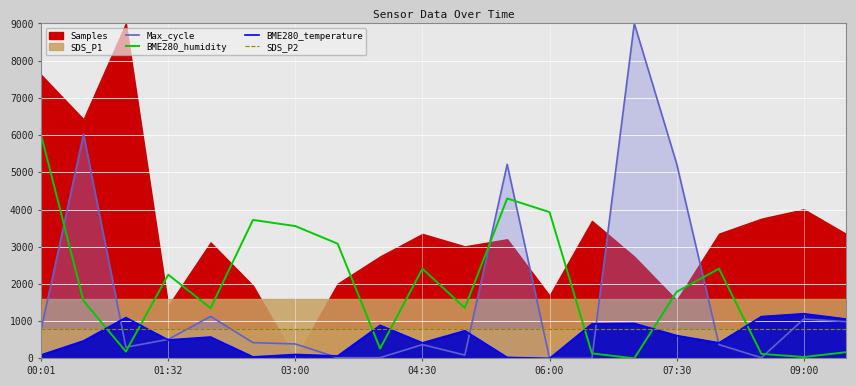

True or false: Max_cycle has more than 0 points higher than both neighbors.

True